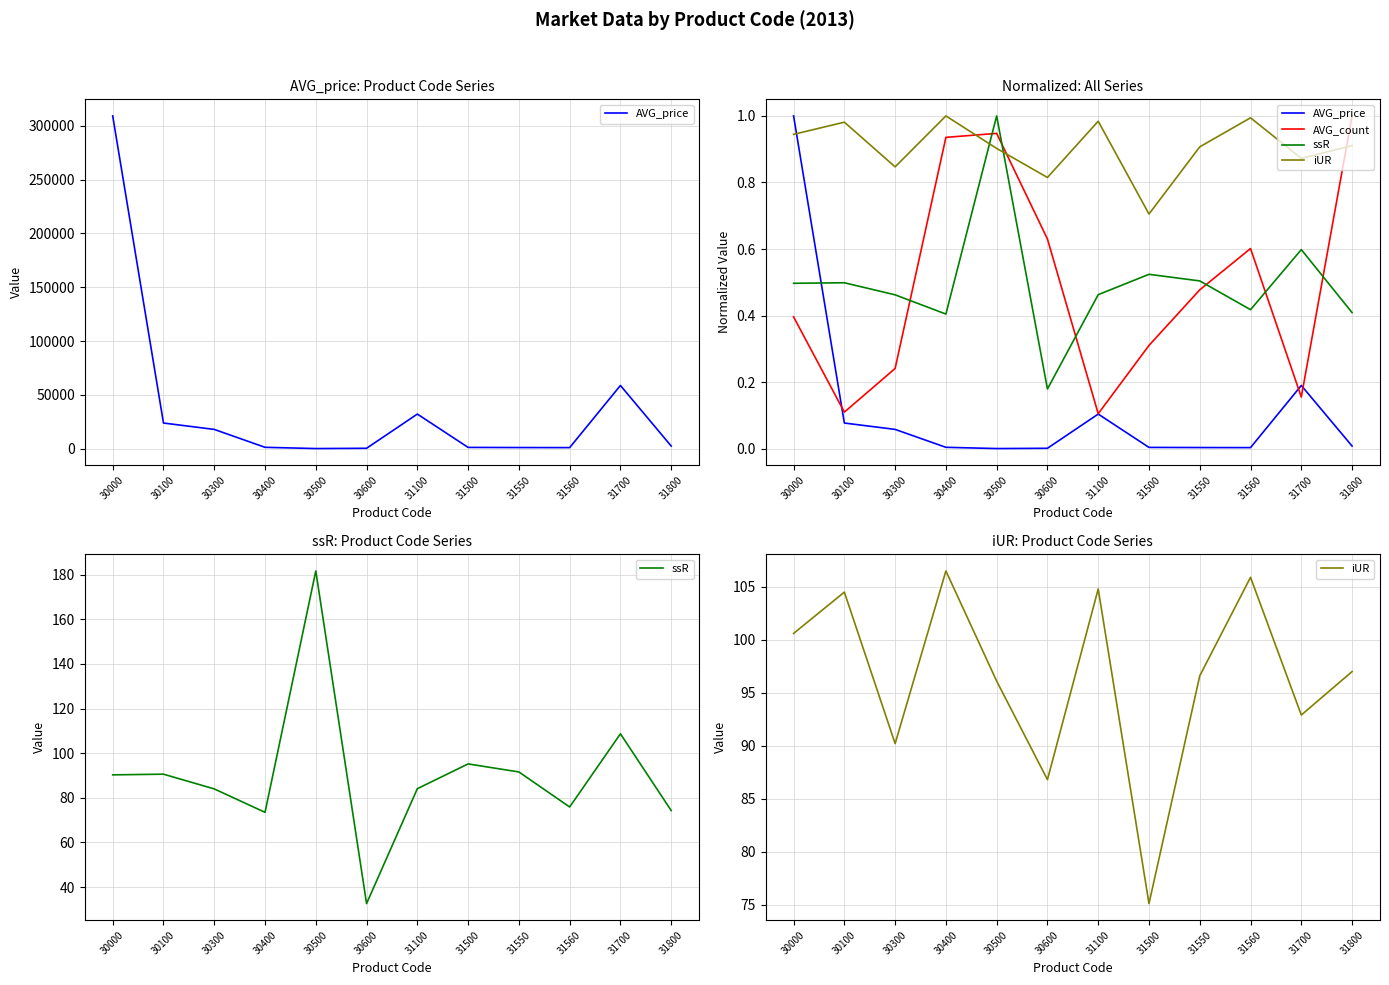

Does the chart have visible grid lines?

Yes